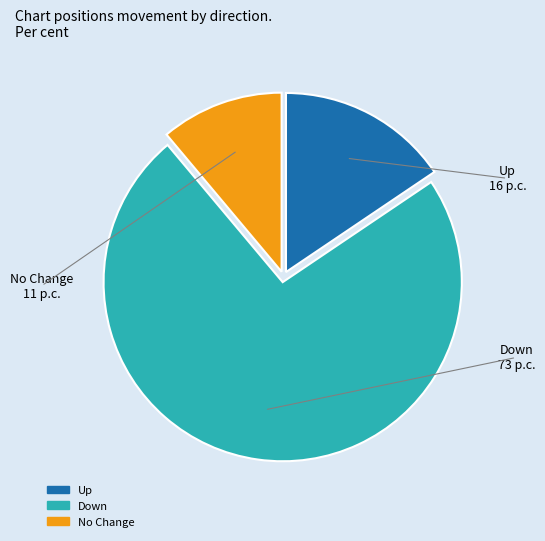

Is there a majority slice in this chart?

Yes